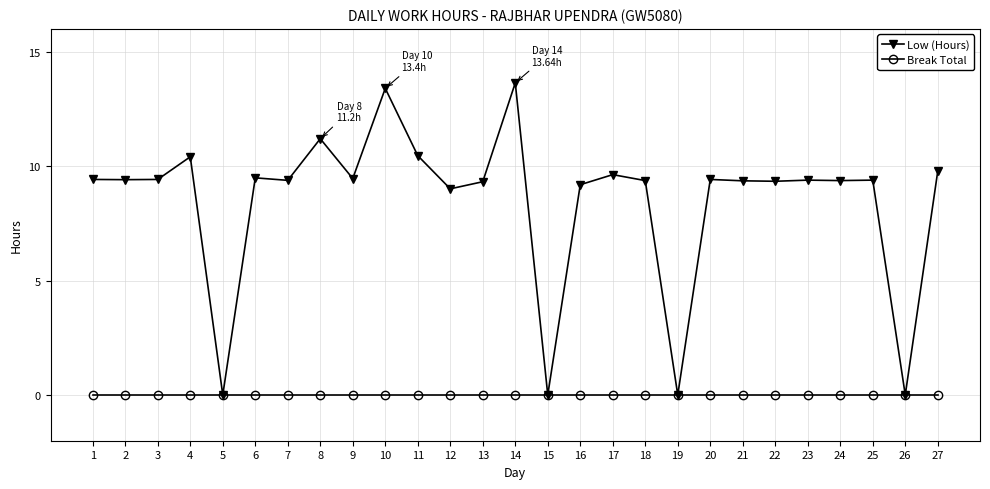

What is the spread (max minus min) of values at 3?

9.4